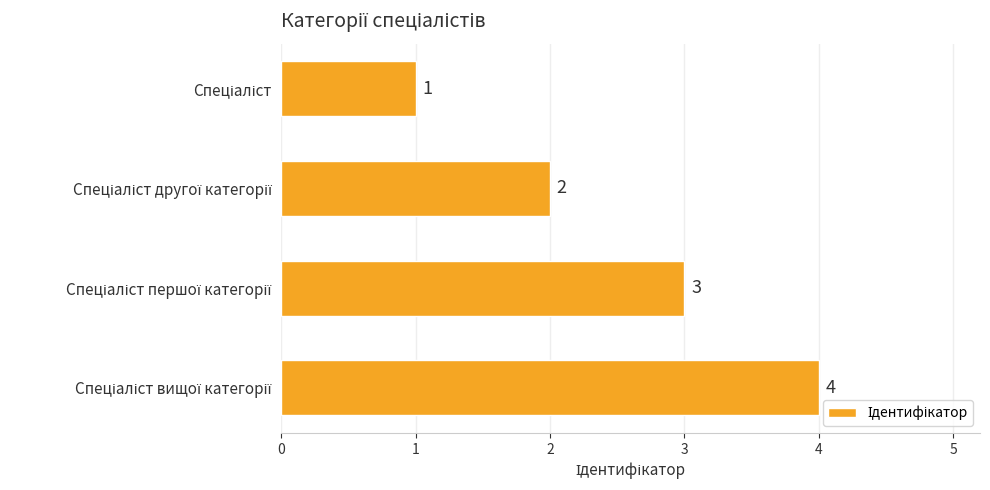

What is the value of the 1st bar from the top?

1